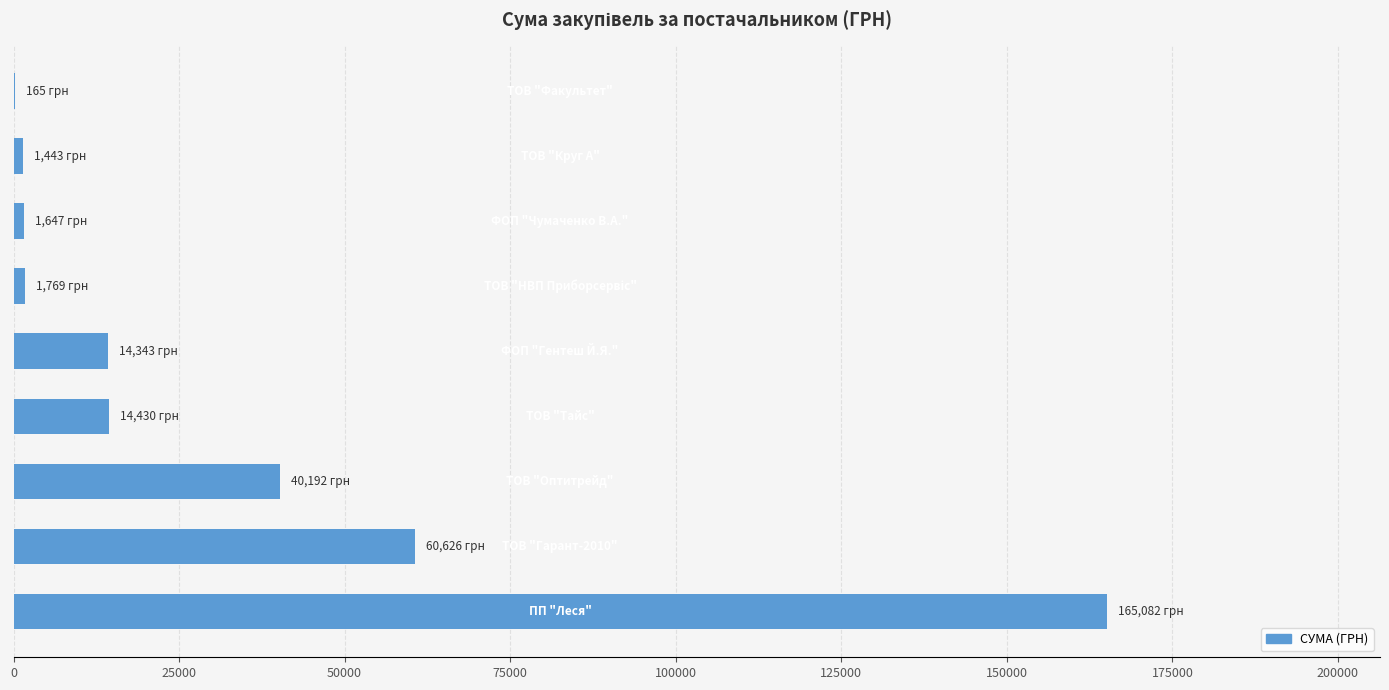

How many data points does each series have?

9